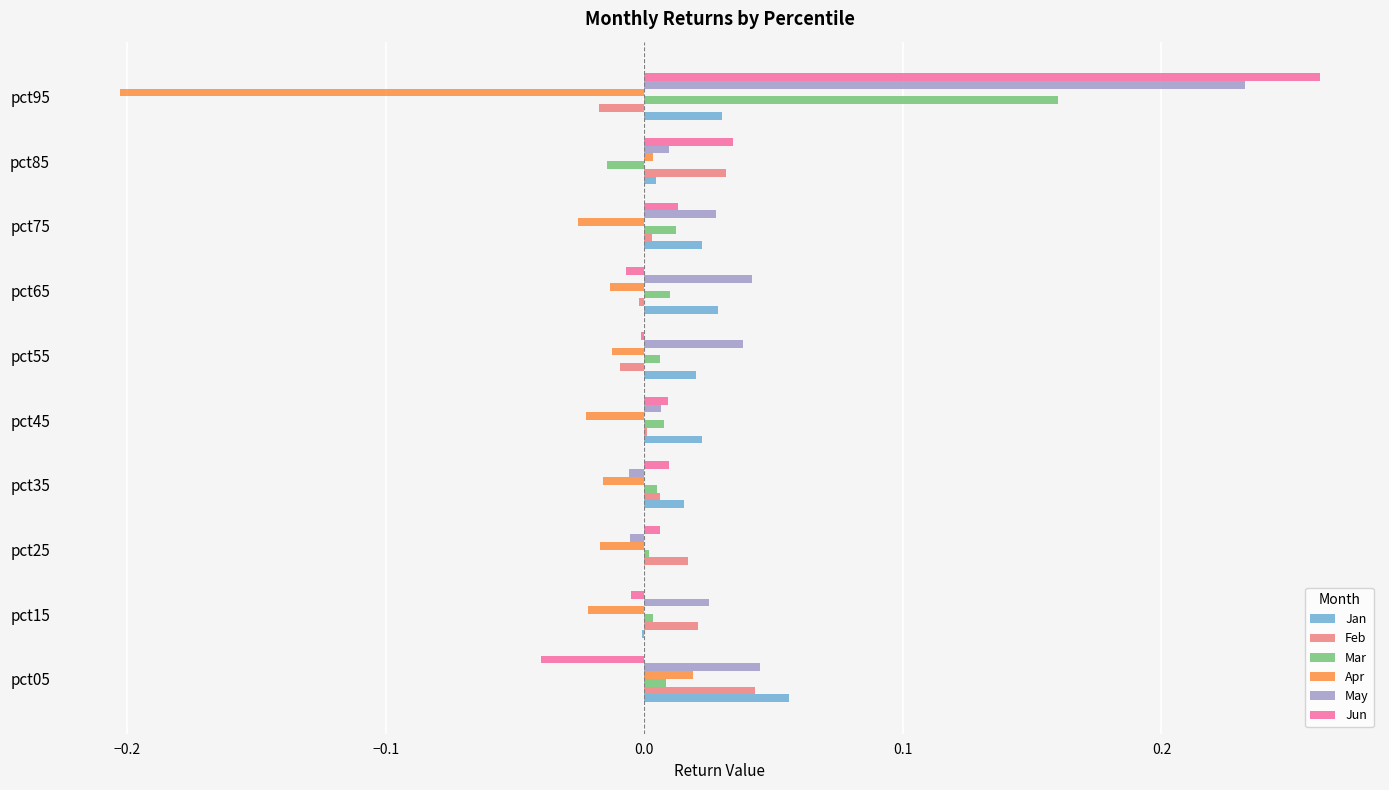

True or false: Jun has a value of 0.0 at pct75.

True